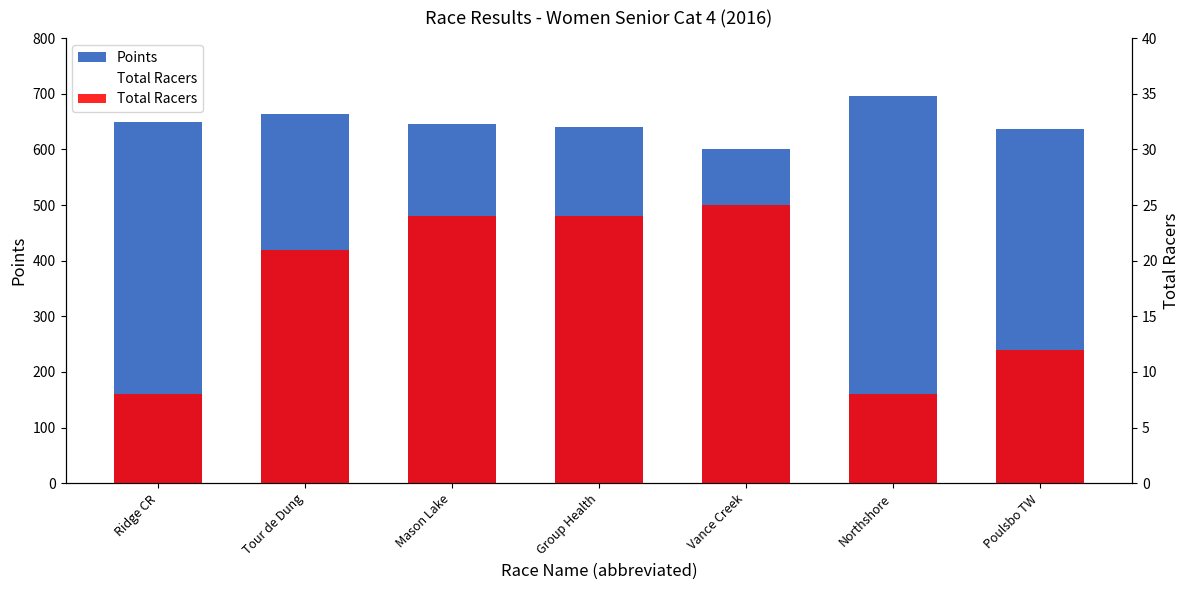

What is the maximum value shown in the chart?

695.9